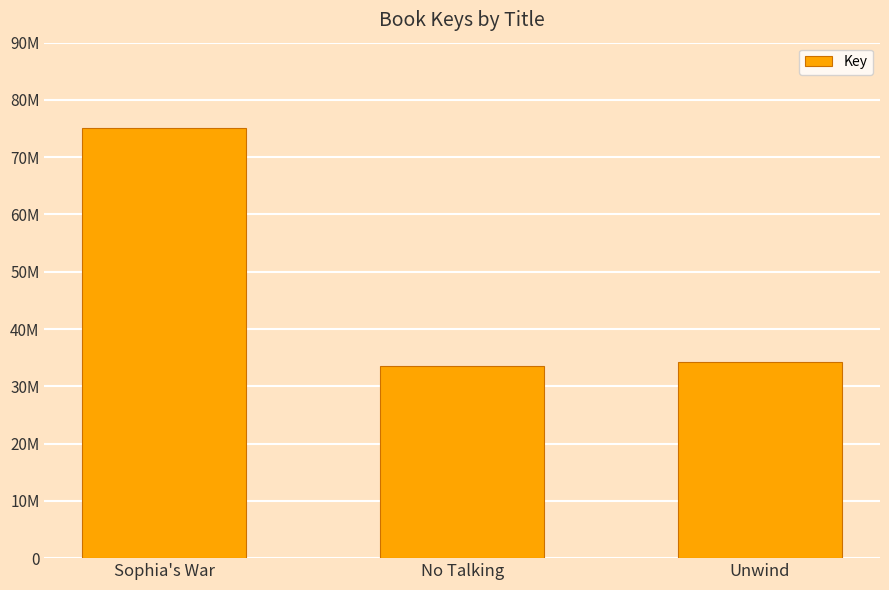

Reading right to left, transcribe all the data shown in this chart.

34293211	33633402	75018440